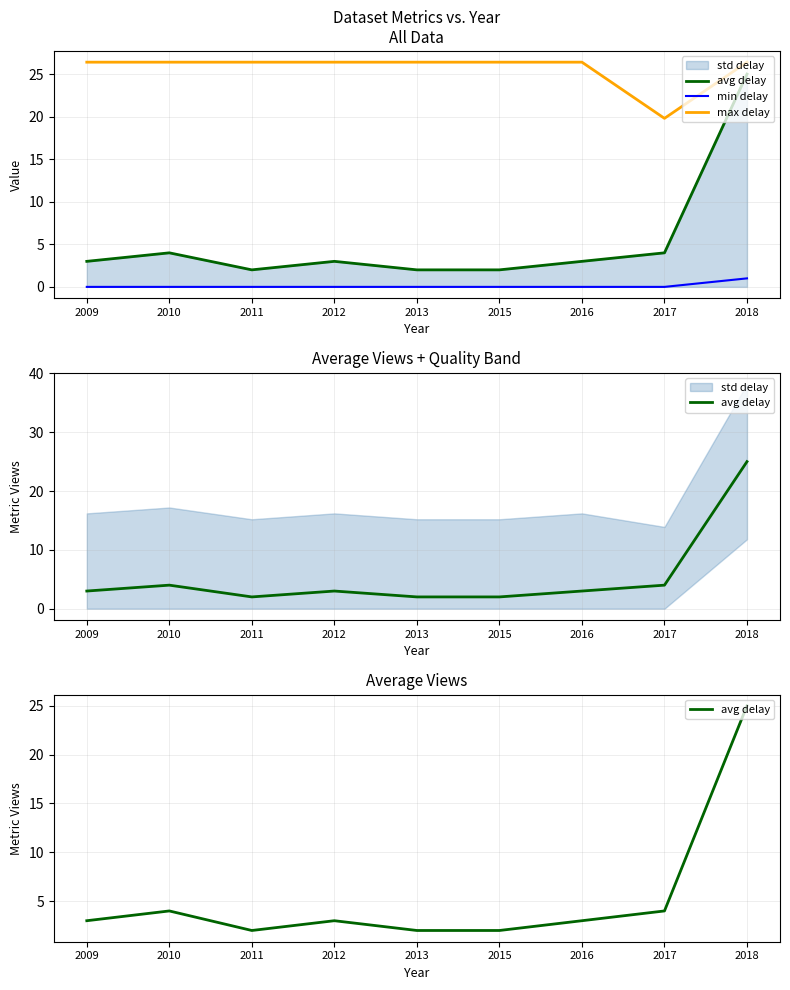

How many data points in max delay are above 26?

8